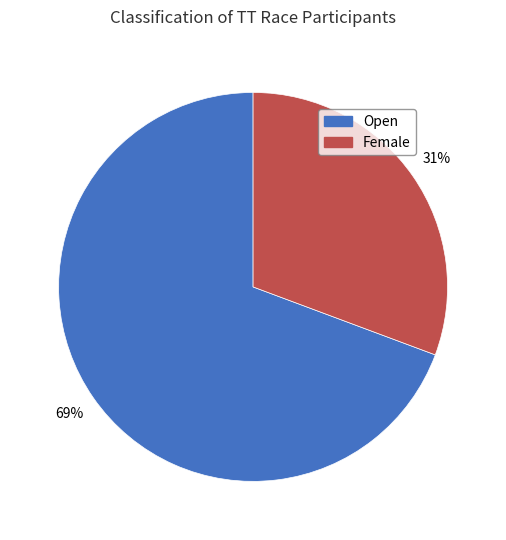

To the nearest percent, what percentage of the pie is Open?

69%